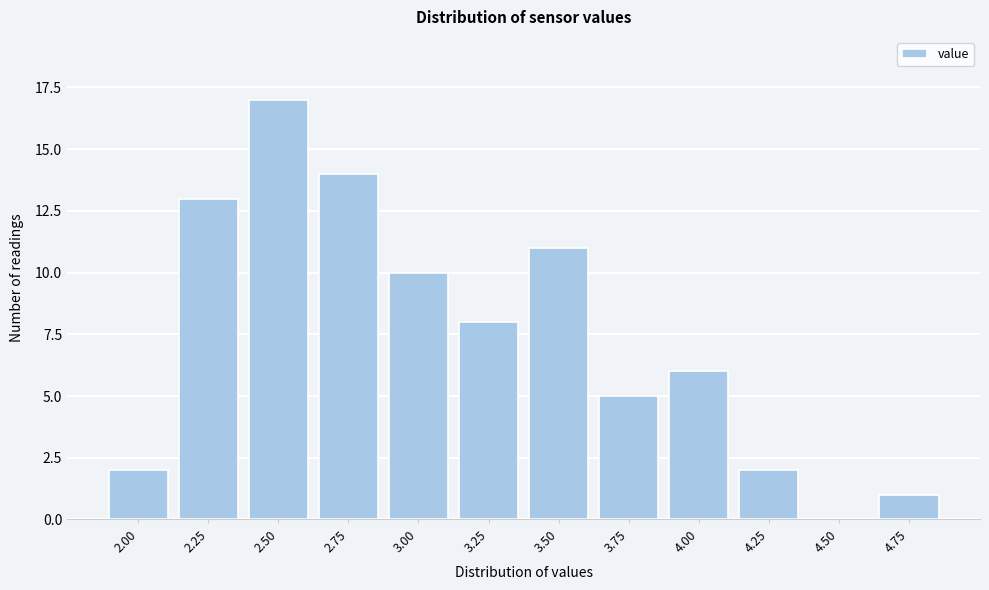

Reading left to right, transcribe all the data shown in this chart.

2.00=2	2.25=13	2.50=17	2.75=14	3.00=10	3.25=8	3.50=11	3.75=5	4.00=6	4.25=2	4.50=0	4.75=1